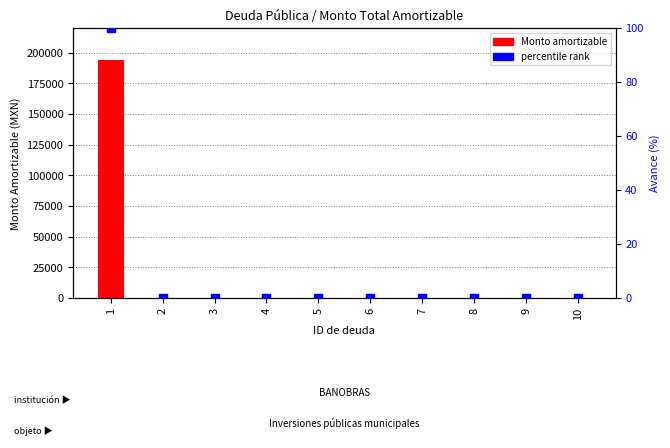

At which category is the sum across all series the highest?

1